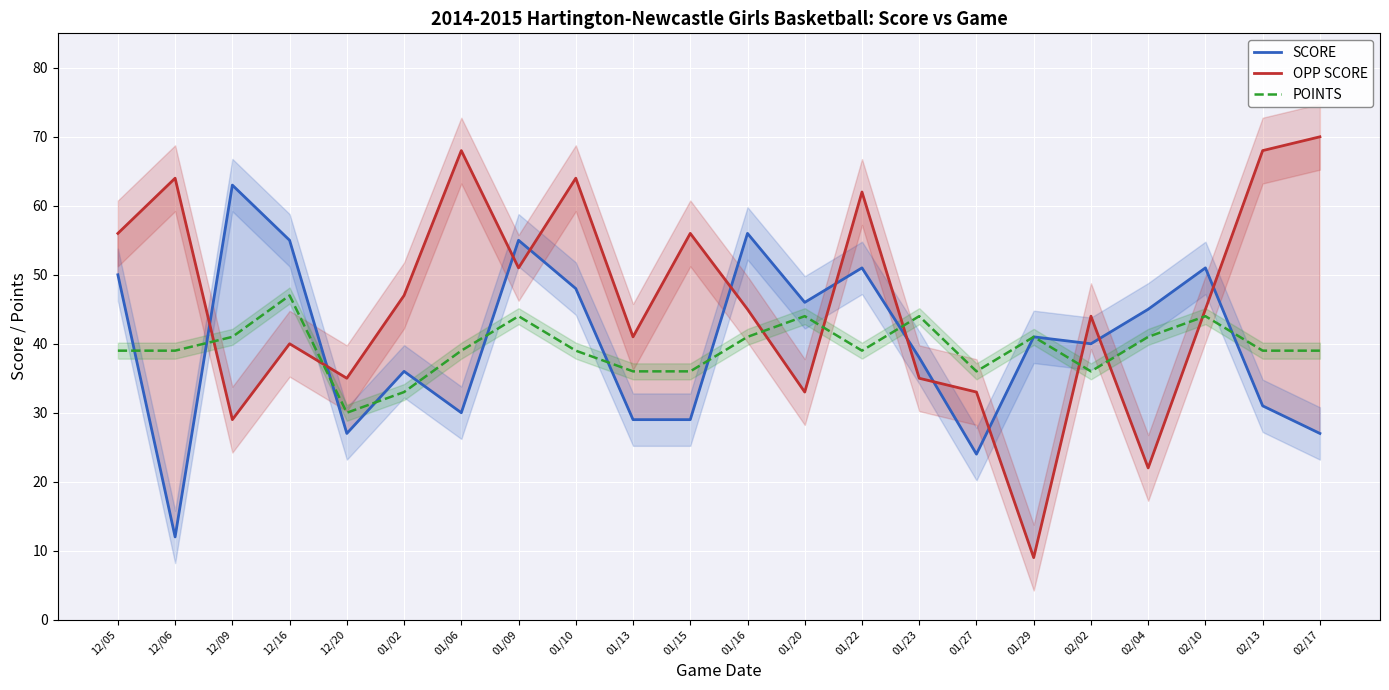

Reading right to left, list all the values displayed in this chart.

SCORE: 27	31	51	45	40	41	24	38	51	46	56	29	29	48	55	30	36	27	55	63	12	50
OPP SCORE: 70	68	45	22	44	9	33	35	62	33	45	56	41	64	51	68	47	35	40	29	64	56
POINTS: 39	39	44	41	36	41	36	44	39	44	41	36	36	39	44	39	33	30	47	41	39	39